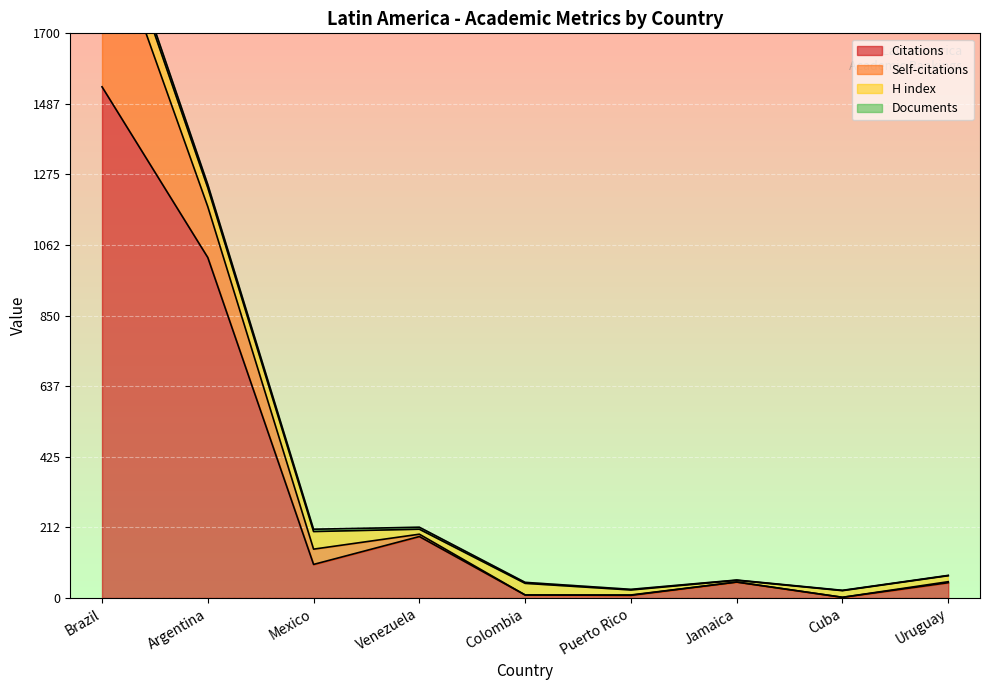

Is it true that Citations equals 1025 at Argentina?

True